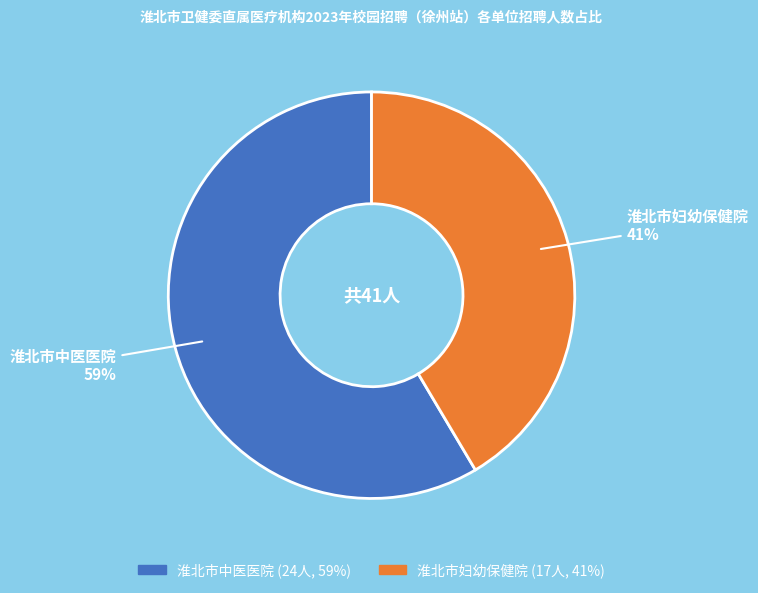

Rank the categories by value from lowest to highest.

淮北市妇幼保健院, 淮北市中医医院